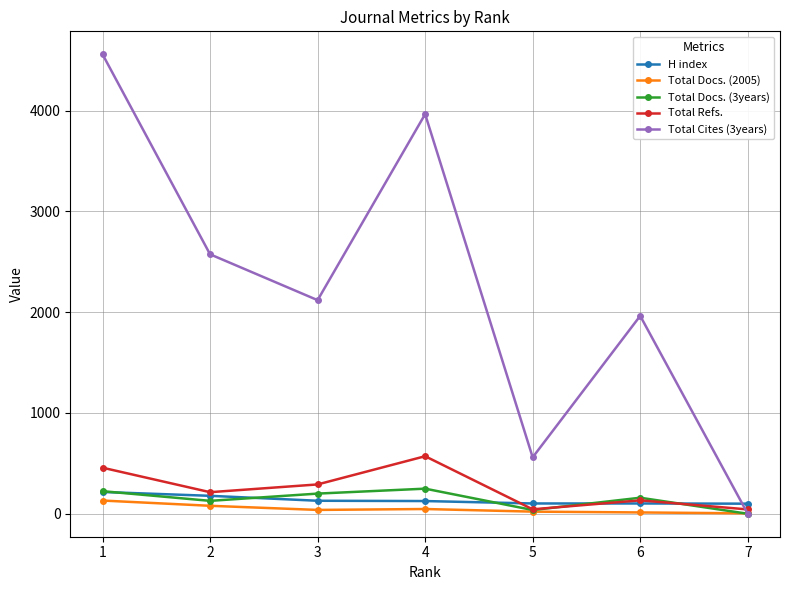

What are all the series names shown in the legend?

H index, Total Docs. (2005), Total Docs. (3years), Total Refs., Total Cites (3years)